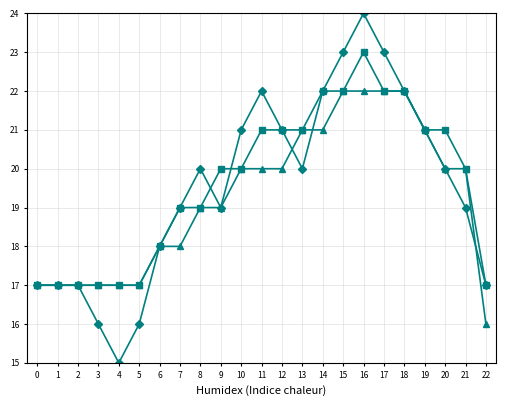

Which label corresponds to the largest value in the chart?

16